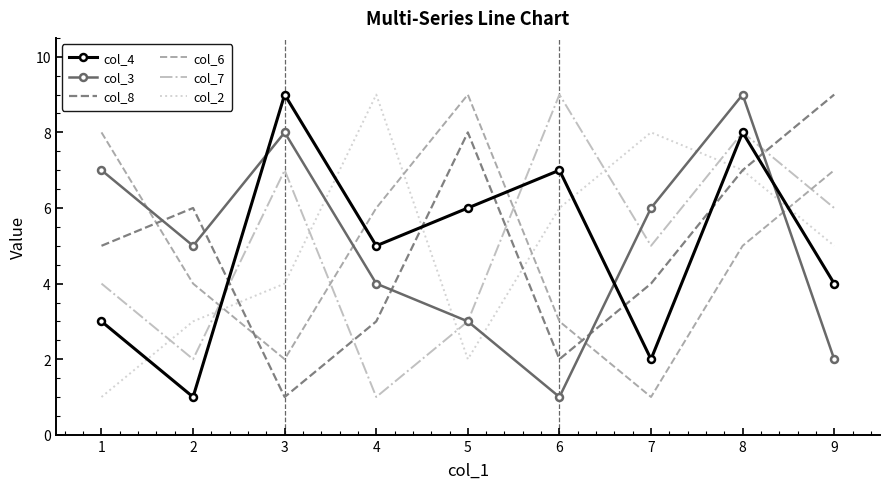

Reading left to right, transcribe all the data shown in this chart.

col_4: 3	1	9	5	6	7	2	8	4
col_3: 7	5	8	4	3	1	6	9	2
col_8: 5	6	1	3	8	2	4	7	9
col_6: 8	4	2	6	9	3	1	5	7
col_7: 4	2	7	1	3	9	5	8	6
col_2: 1	3	4	9	2	6	8	7	5